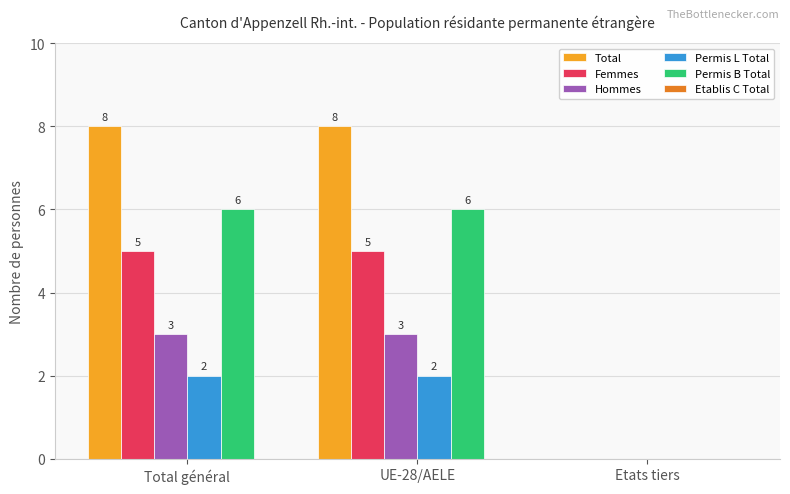

Where is Femmes nearest to the value 2?

Etats tiers